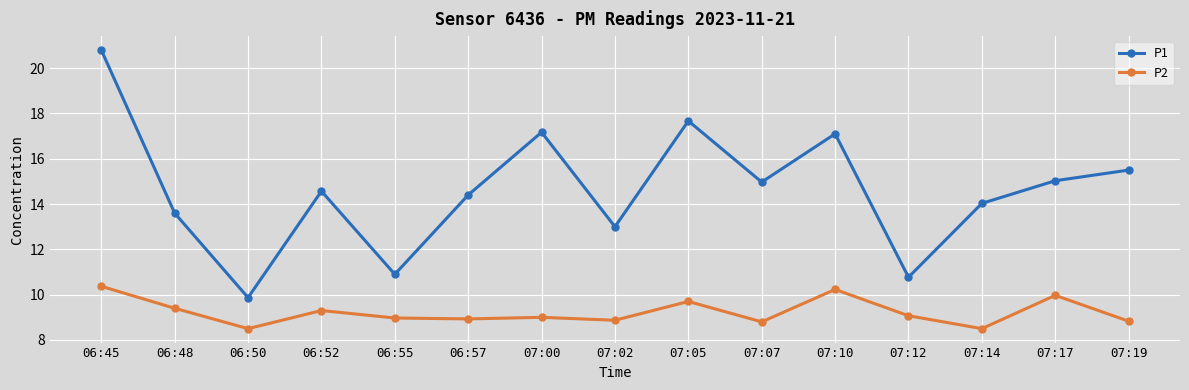

What is the total value across all series at 07:00?

26.2